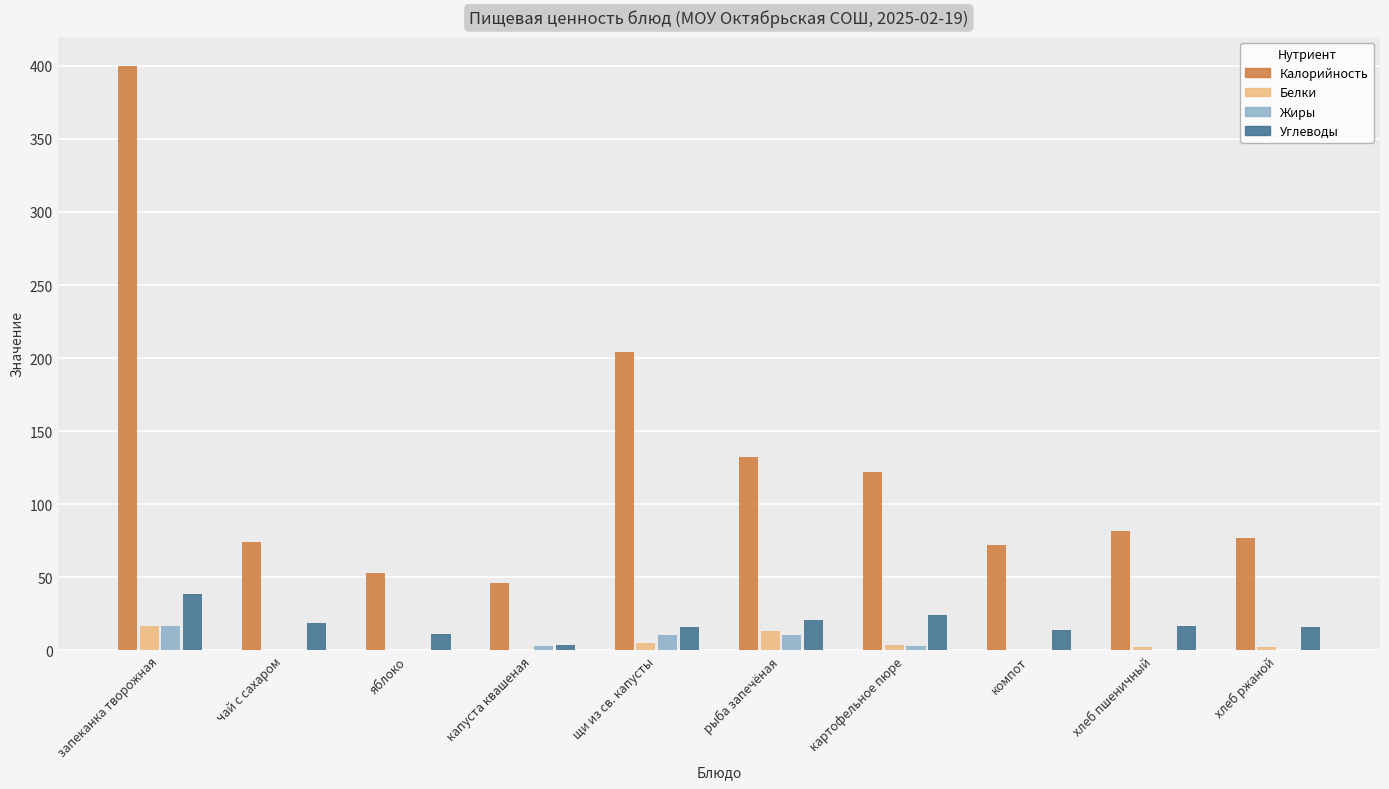

What is the sum of all Калорийность values?

1261.5